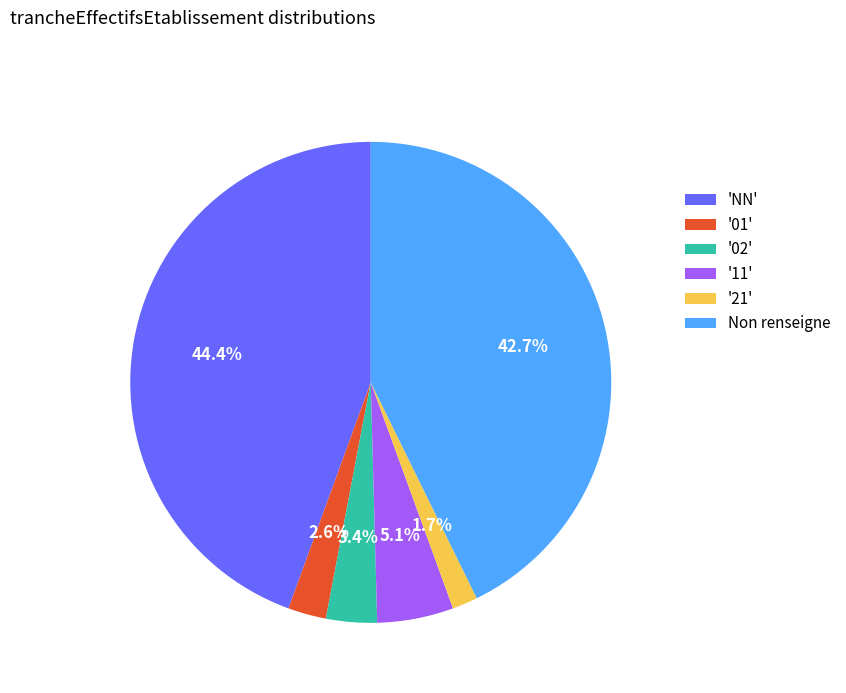

To the nearest percent, what is the average slice percentage?

17%